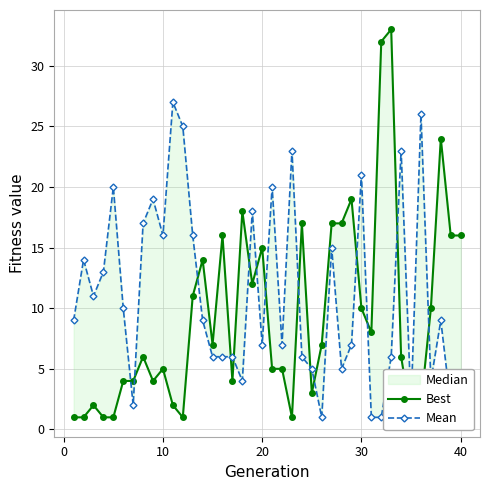

What is the difference between the maximum and minimum values in the Best series?

32